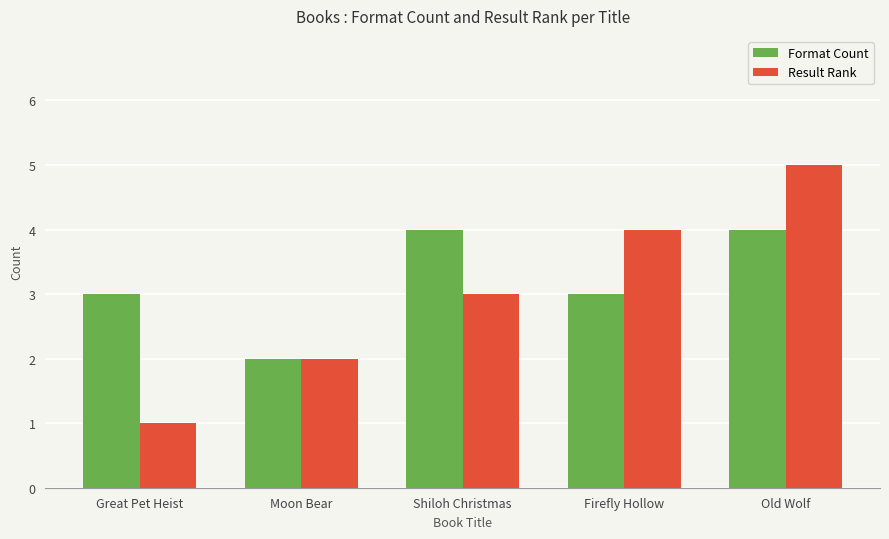

How many categories are shown in the chart?

5